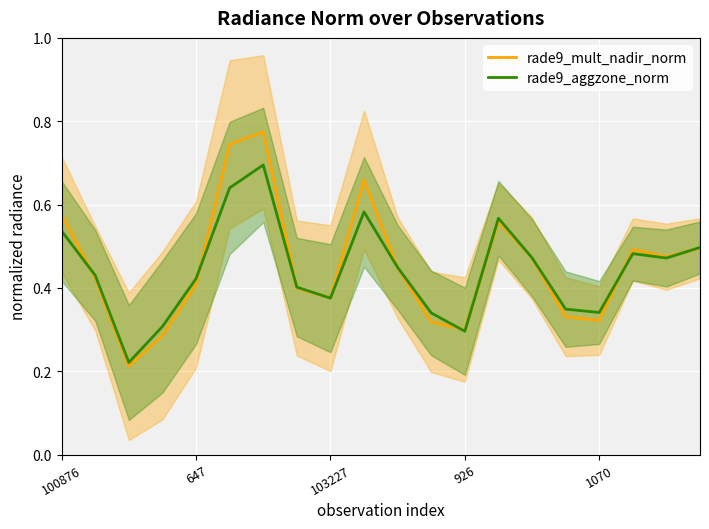

List the series in order of their peak value, highest first.

rade9_mult_nadir_norm, rade9_aggzone_norm